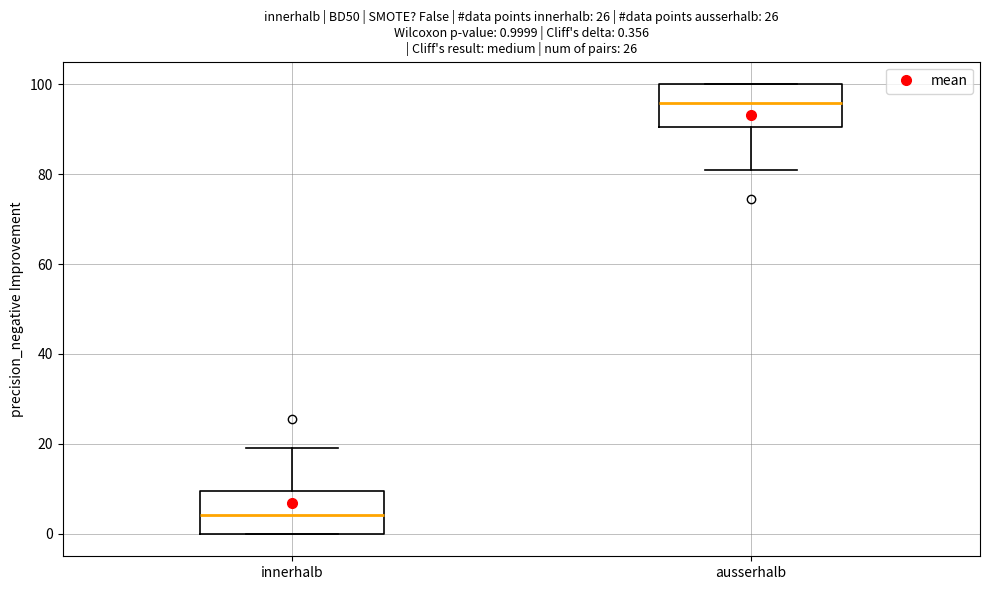

Which box has the highest median line?

ausserhalb